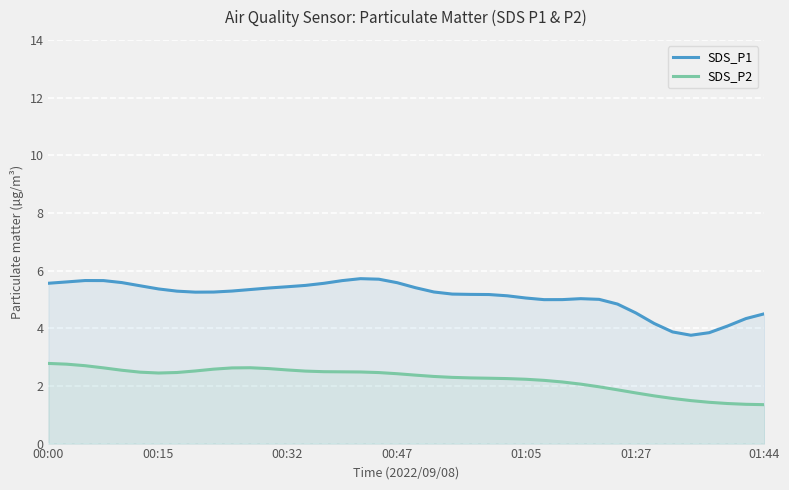

At how many categories does at least one series exceed 2?

40